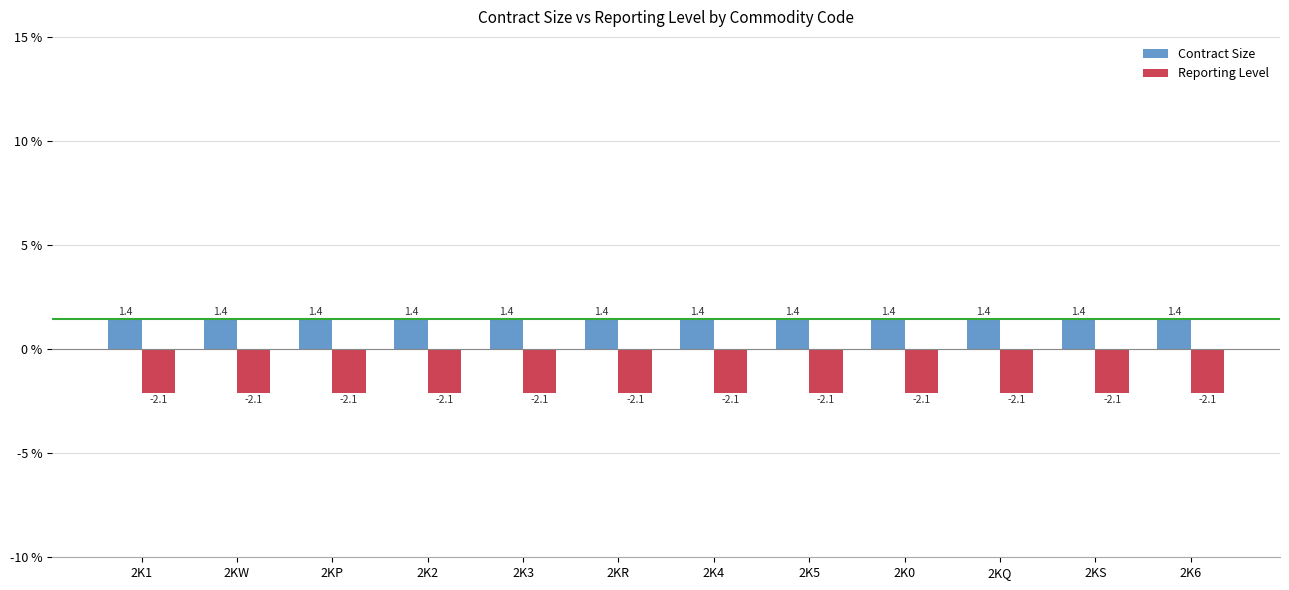

Is it true that Contract Size equals 1.4 at 2K4?

True